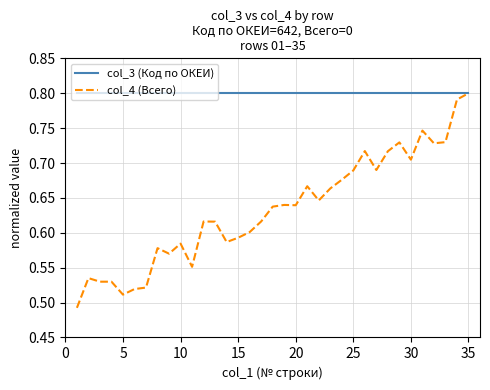

Which series has the largest range (max minus min)?

col_4 (Всего)